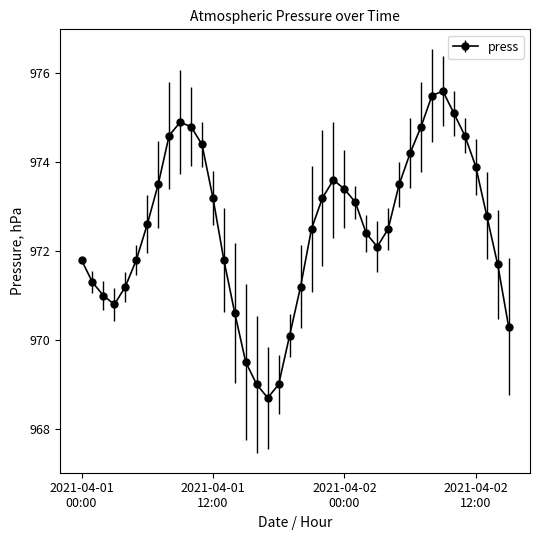

How many lines are shown in the chart?

1